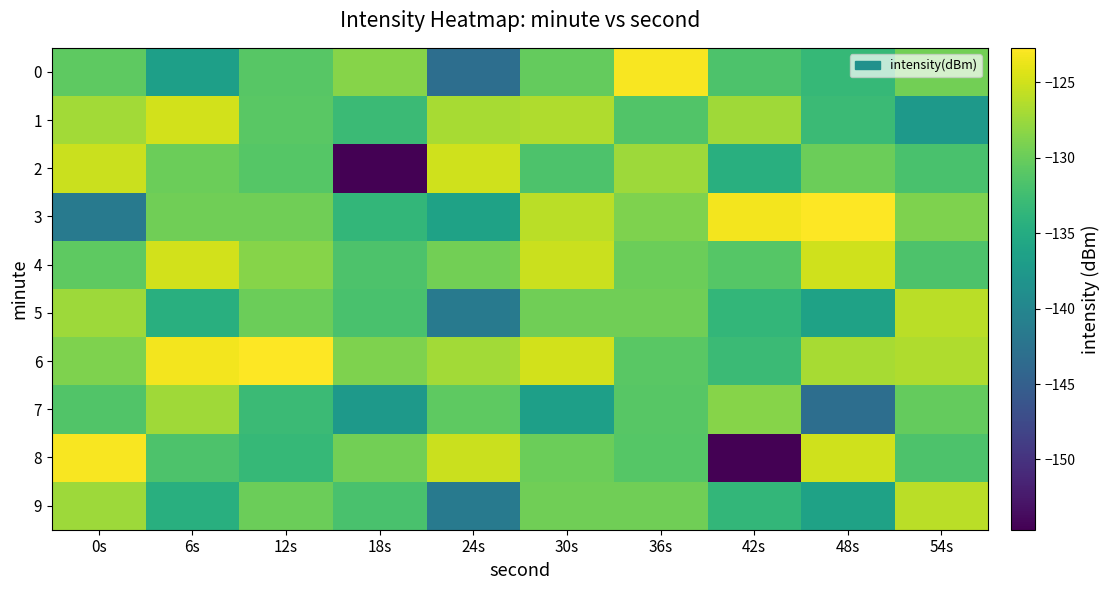

At which category is the sum across all series the highest?

30s